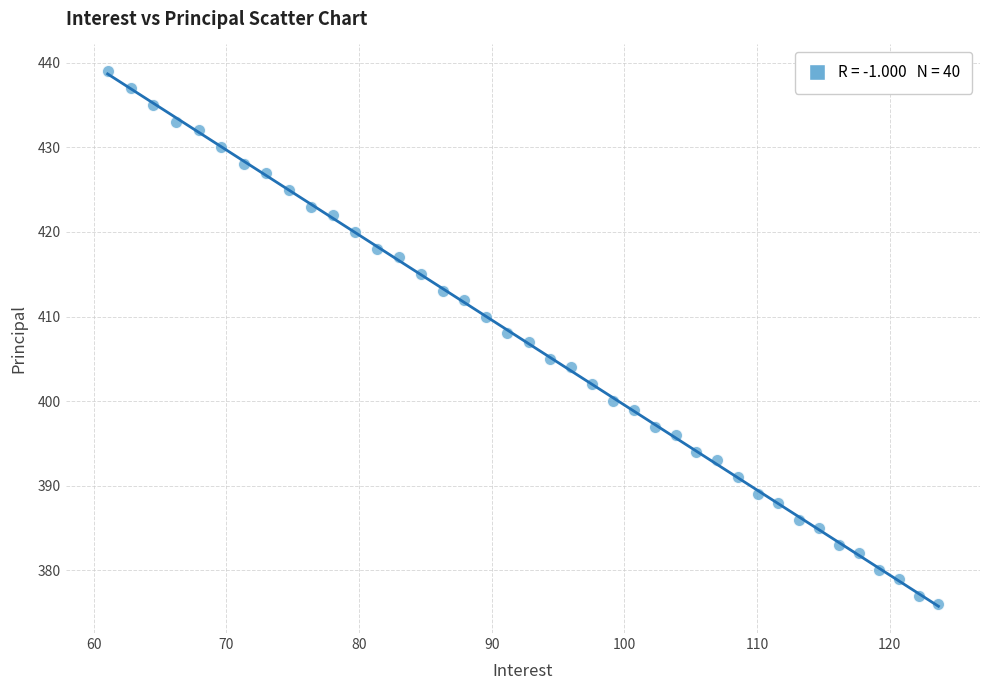

What is the range of Y values (max minus min)?

63